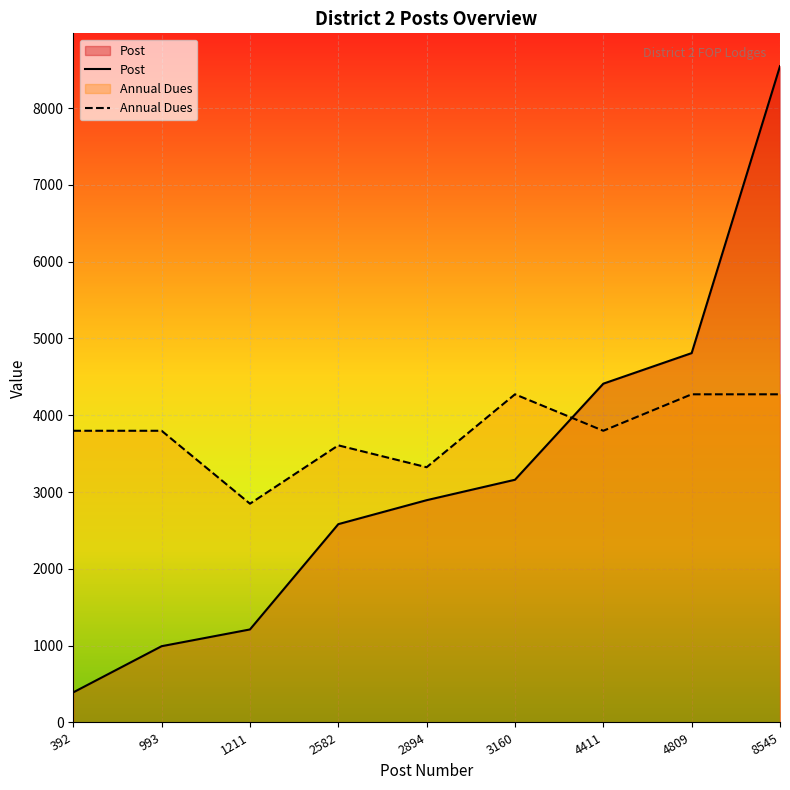

List the labels in order of Annual Dues value, largest first.

3160, 4809, 8545, 392, 993, 4411, 2582, 2894, 1211